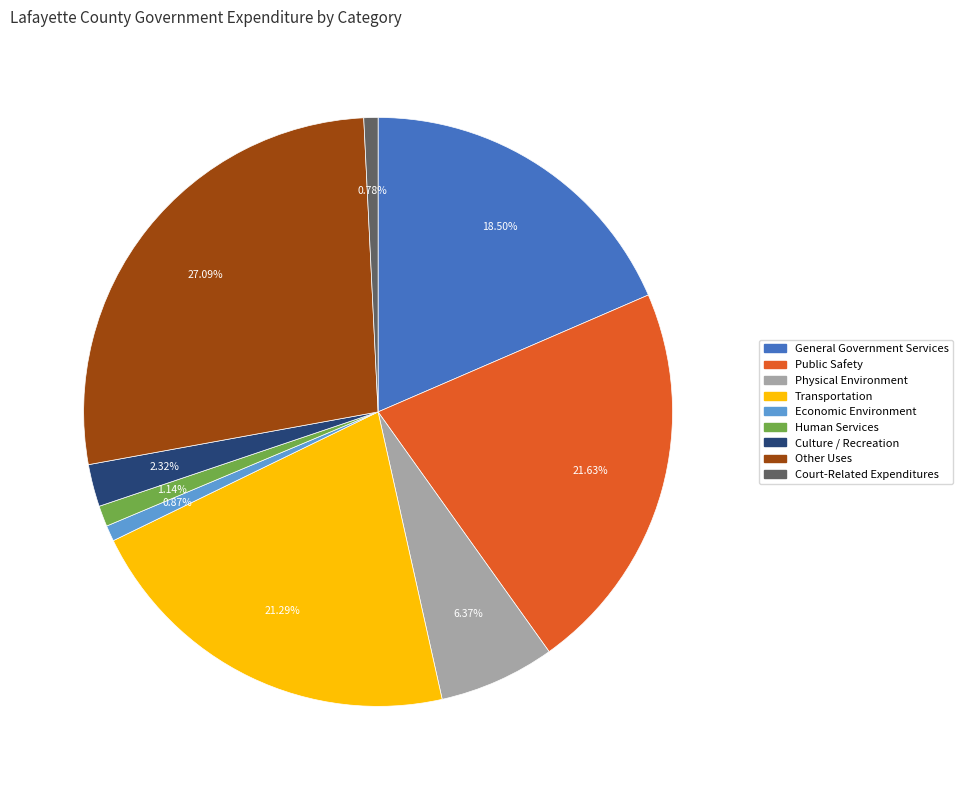

Is it true that Other Uses is 40% of the pie?

False